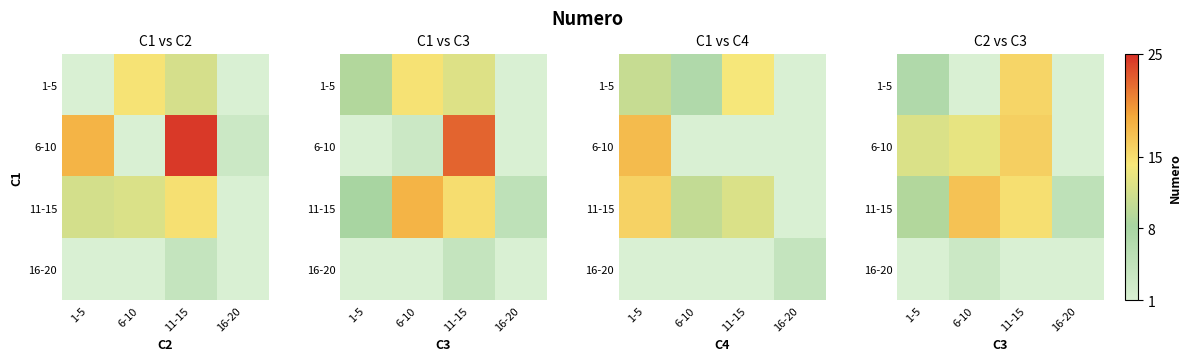

How many data points does each series have?

4